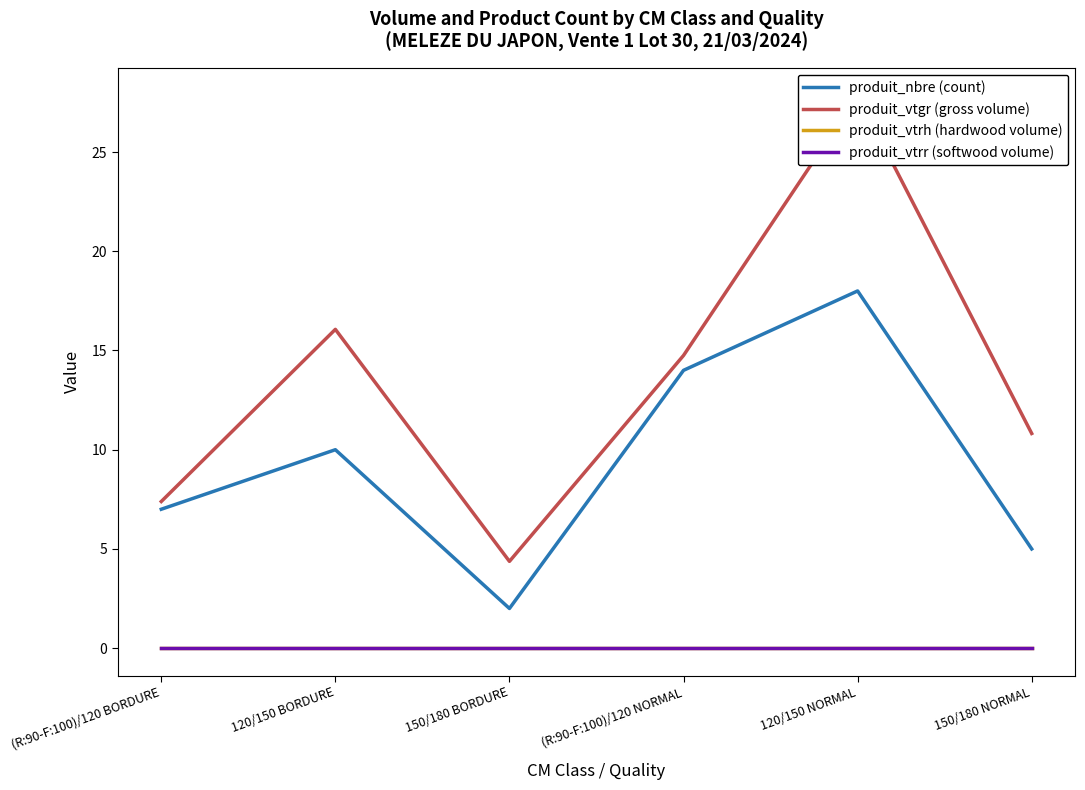

Reading right to left, extract all data points from this chart.

produit_nbre (count): 5.0	18.0	14.0	2.0	10.0	7.0
produit_vtgr (gross volume): 10.8	27.9	14.8	4.4	16.1	7.4
produit_vtrh (hardwood volume): 0.0	0.0	0.0	0.0	0.0	0.0
produit_vtrr (softwood volume): 0.0	0.0	0.0	0.0	0.0	0.0